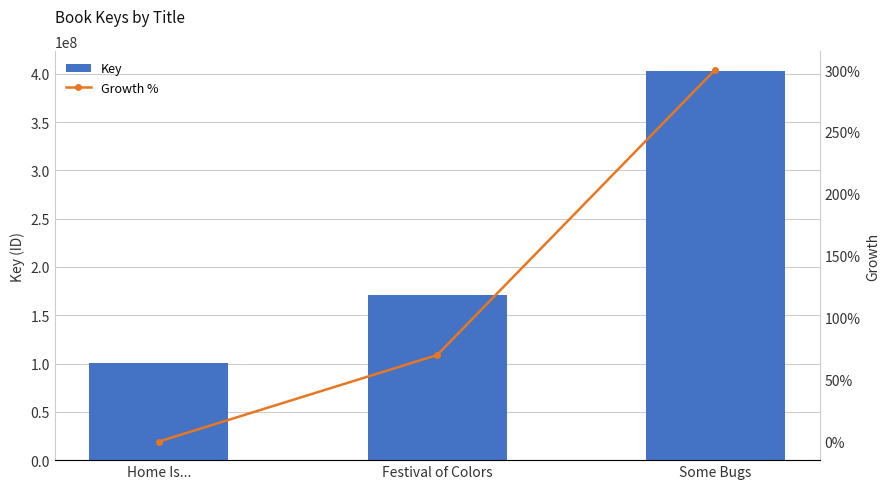

Is it true that Growth % equals 300.3 at Some Bugs?

True